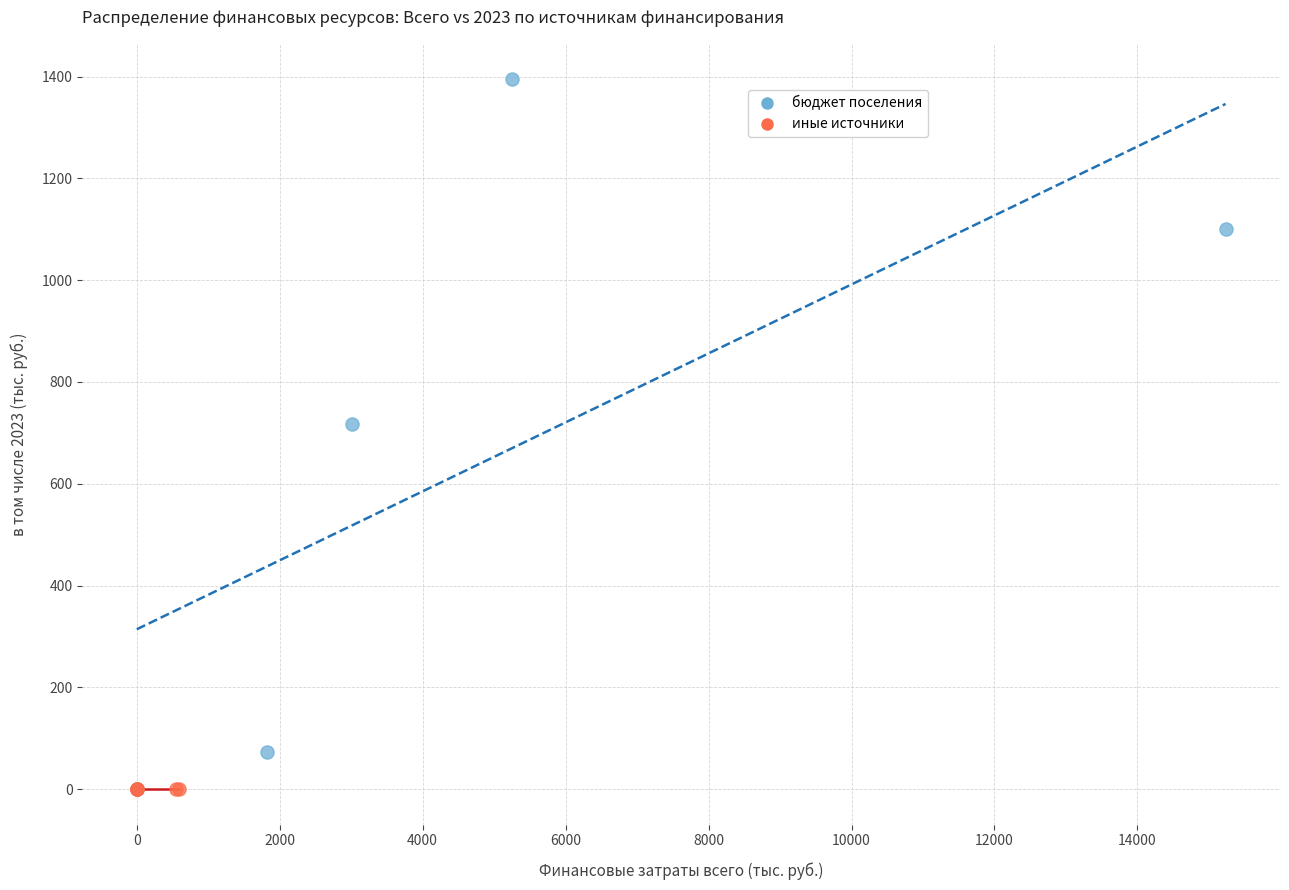

Which series reaches the maximum Y coordinate?

бюджет поселения